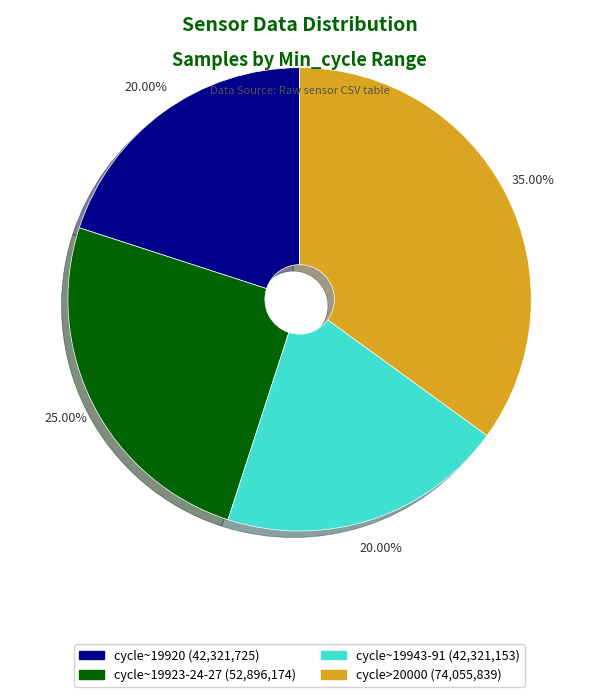

Do cycle~19943-91 (42,321,153) and cycle~19923-24-27 (52,896,174) together represent more than half of the pie?

No